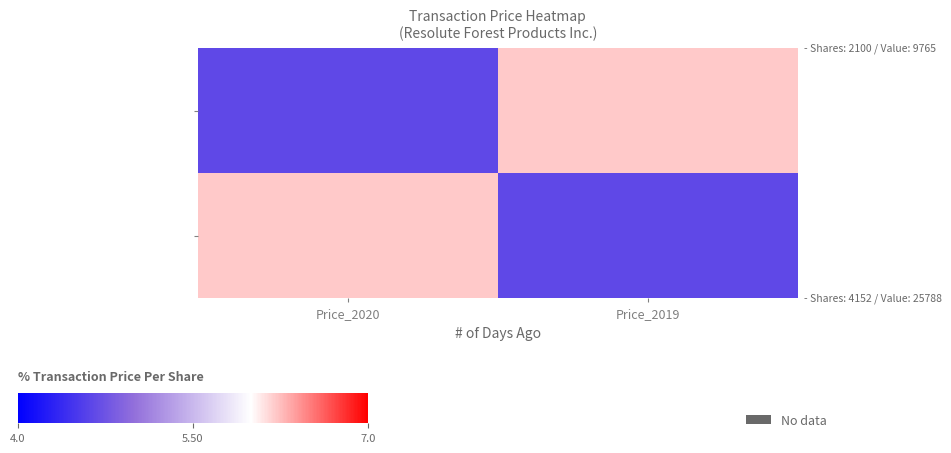

Count the number of categories in the chart.

2